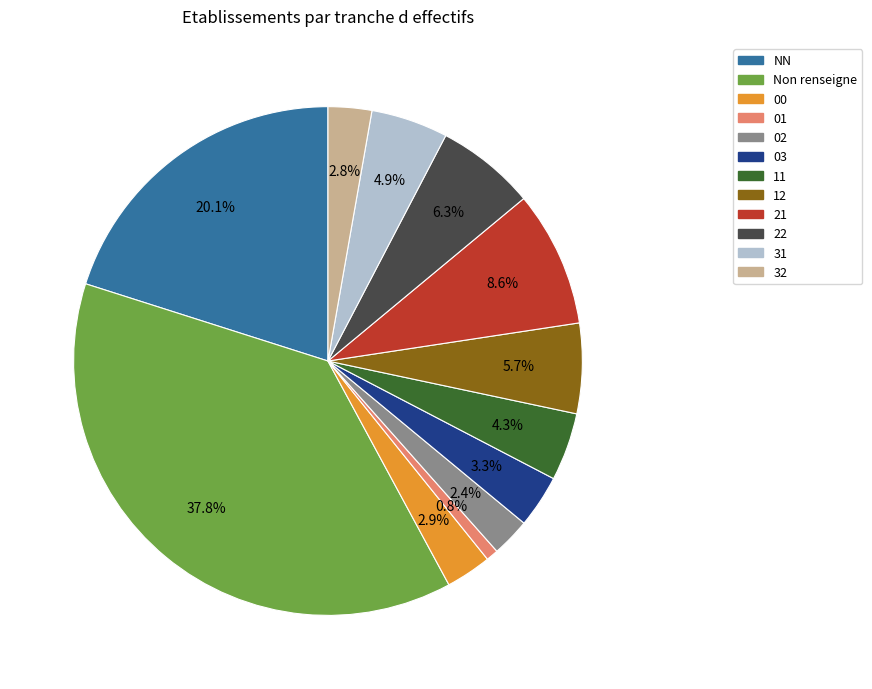

Which slice is the smallest?

01